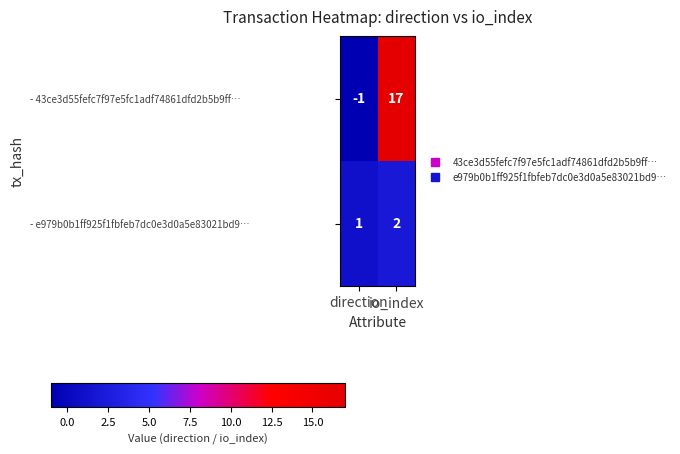

Between direction and io_index, which series saw the biggest shift?

- 43ce3d55fefc7f97e5fc1adf74861dfd2b5b9ff…